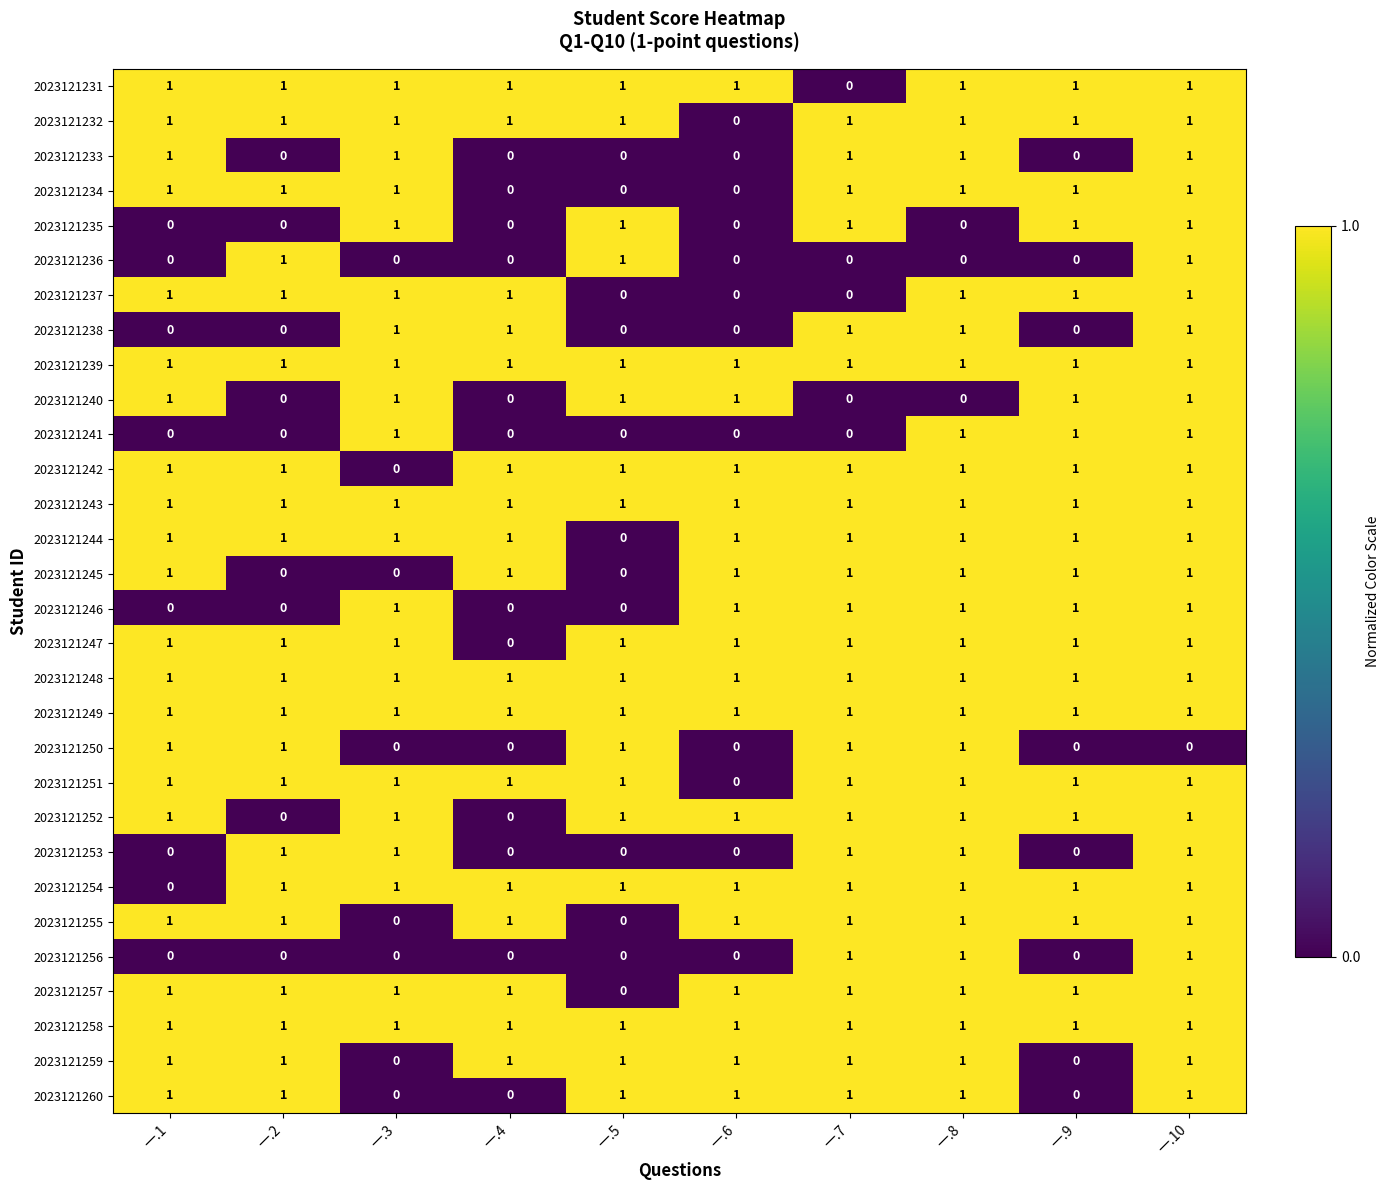

What is the total value across all series at 一.3?

22